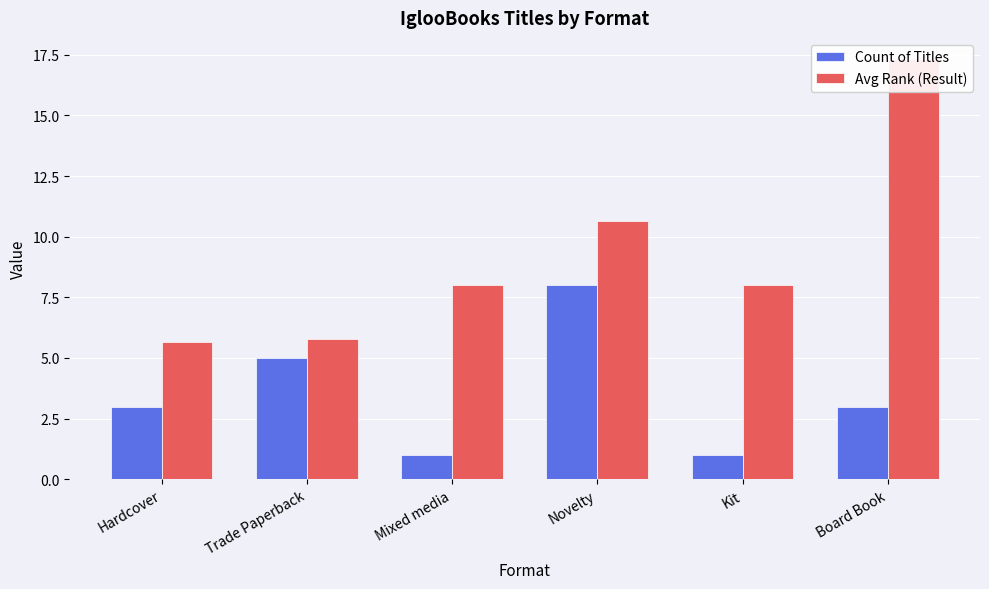

What is the smallest value displayed?

1.0